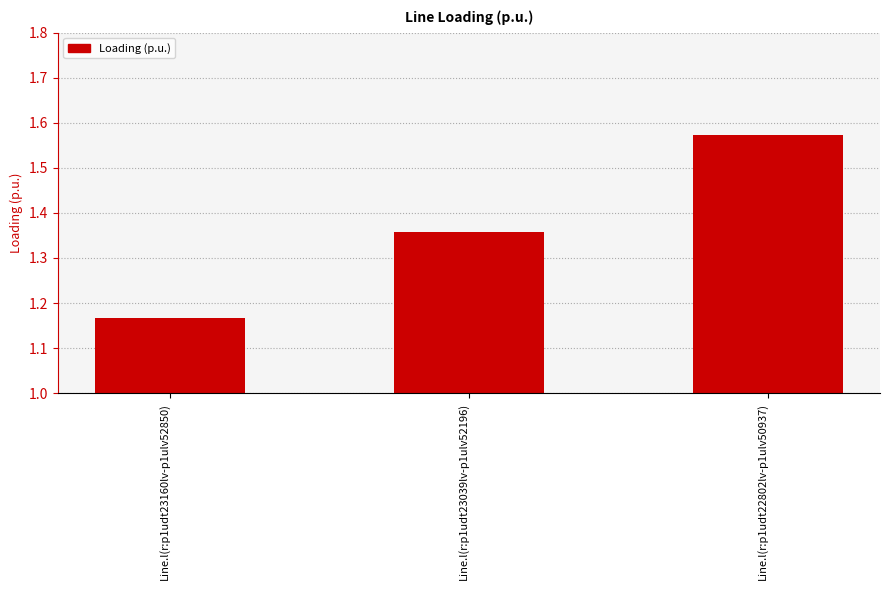

At which category does the chart reach its minimum across all series?

Line.l(r:p1udt23160lv-p1ulv52850)